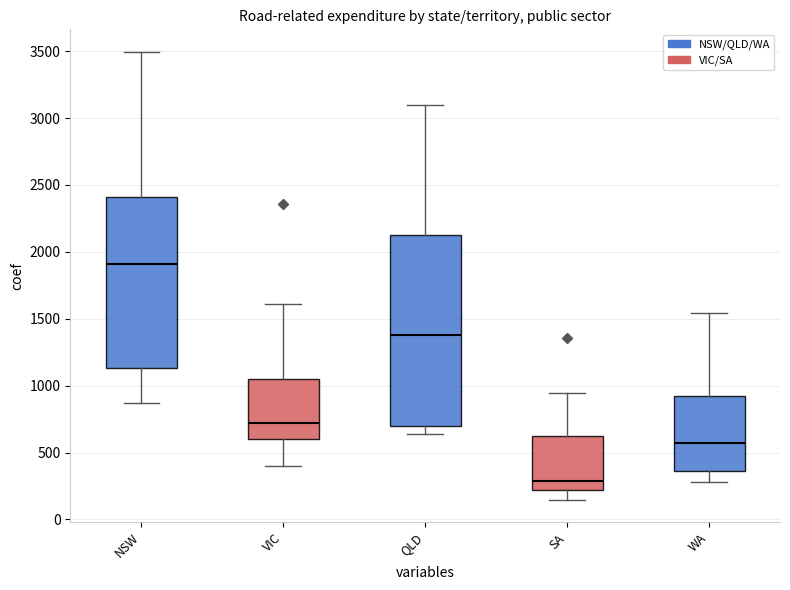

Reading left to right, transcribe this box plot: for each box, give where its median line is, the range the box spans, and where its two whiskers end, as read against the y-axis. The values are not printed on the chart, so give them approximately, as read against the axis.

NSW: median 1900, box 1150 to 2400, whiskers 850 to 3500
VIC: median 700, box 600 to 1050, whiskers 400 to 1600
QLD: median 1400, box 700 to 2150, whiskers 650 to 3100
SA: median 300, box 200 to 600, whiskers 150 to 950
WA: median 550, box 350 to 900, whiskers 300 to 1550